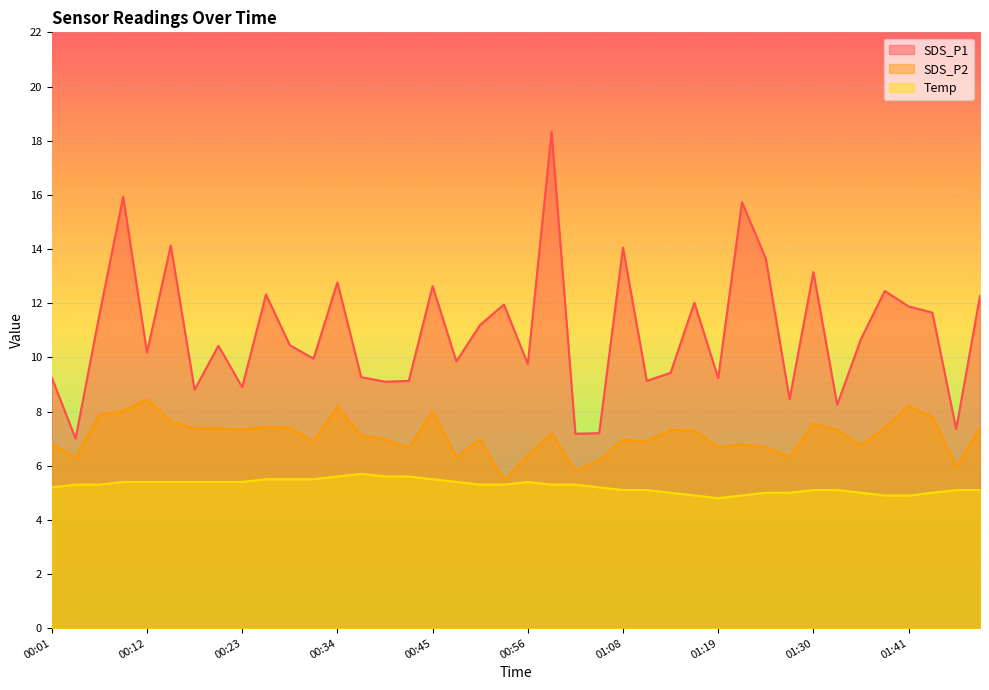

What are all the series names shown in the legend?

SDS_P1, SDS_P2, Temp